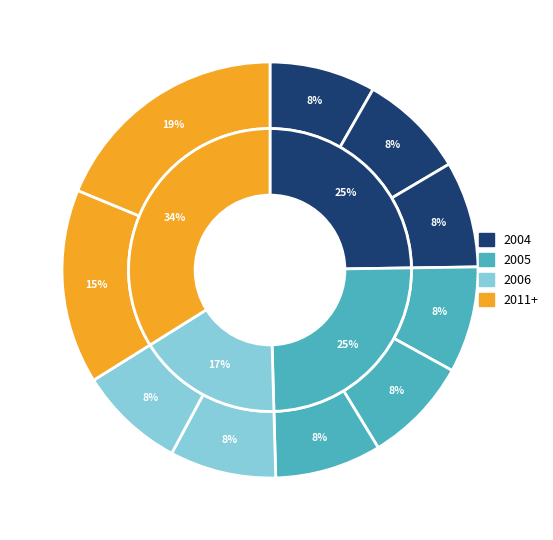

Does 2006-03-15 represent more than half of the total?

No